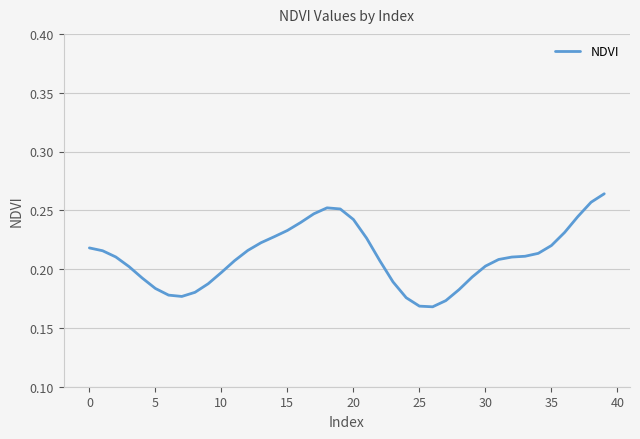

What is the difference between the maximum and minimum values?

0.1